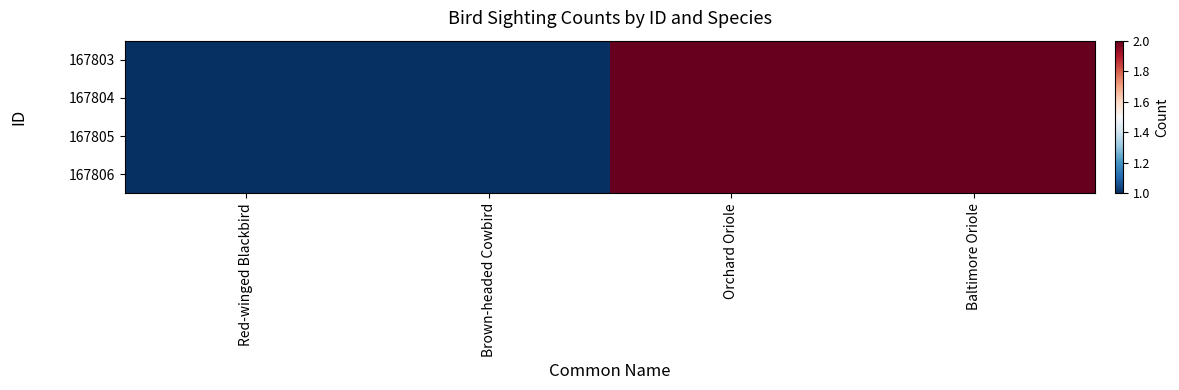

Reading right to left, transcribe all the data shown in this chart.

167803: Baltimore Oriole=2	Orchard Oriole=2	Brown-headed Cowbird=1	Red-winged Blackbird=1
167804: Baltimore Oriole=2	Orchard Oriole=2	Brown-headed Cowbird=1	Red-winged Blackbird=1
167805: Baltimore Oriole=2	Orchard Oriole=2	Brown-headed Cowbird=1	Red-winged Blackbird=1
167806: Baltimore Oriole=2	Orchard Oriole=2	Brown-headed Cowbird=1	Red-winged Blackbird=1